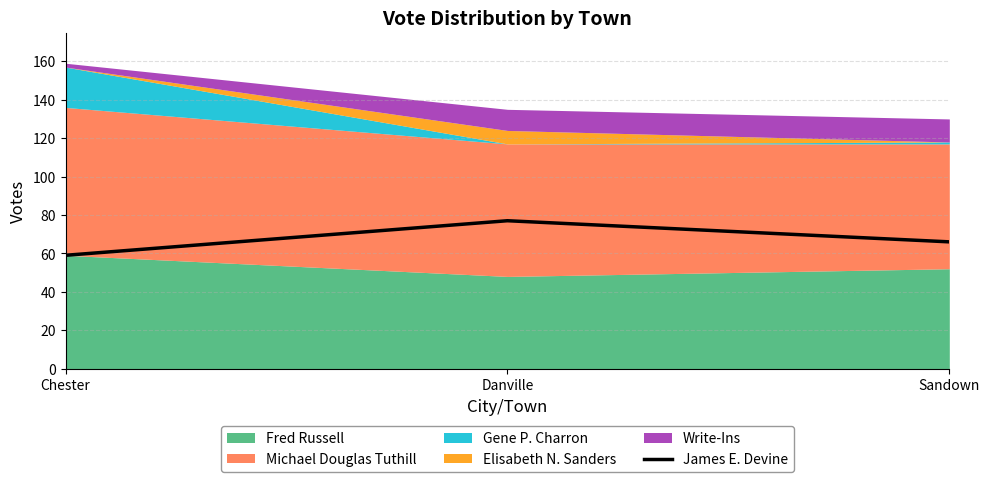

What position from the right is Chester?

3